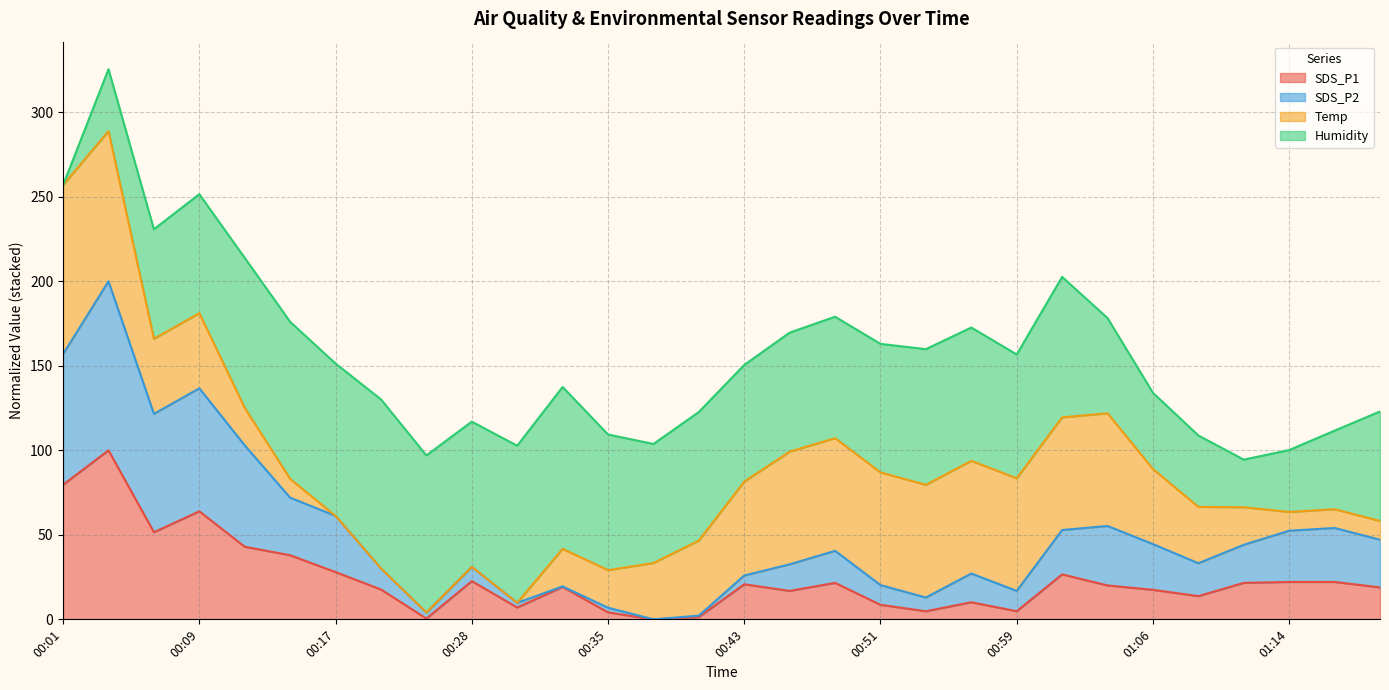

What is the highest value of the SDS_P1 series?

100.0